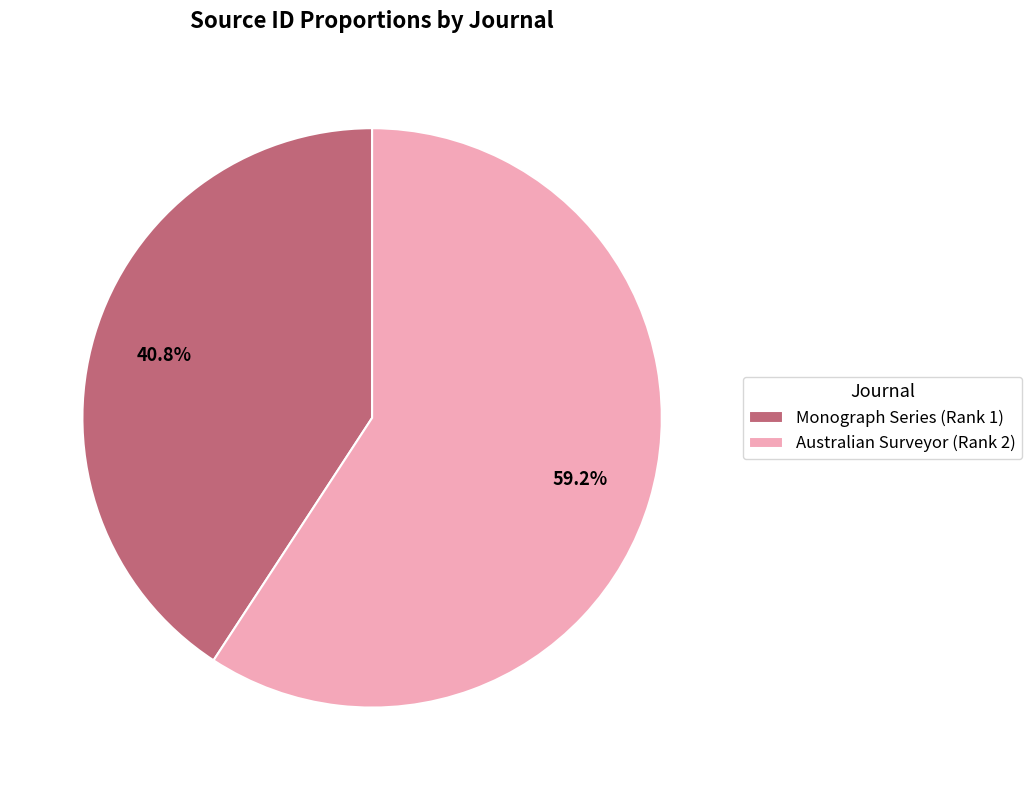

How many segments does this pie chart have?

2